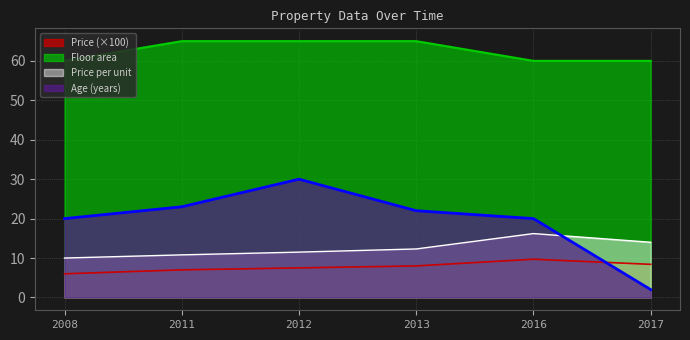

True or false: Floor area has more than 1 interior local peaks.

False